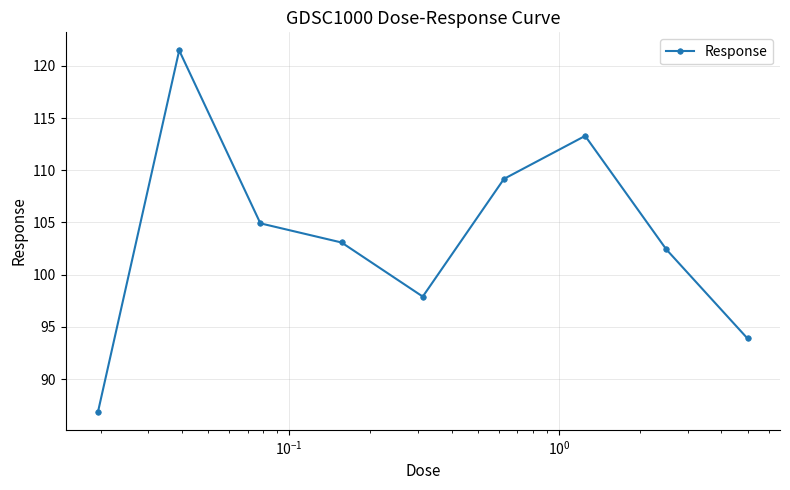

What is the smallest value displayed?

86.9